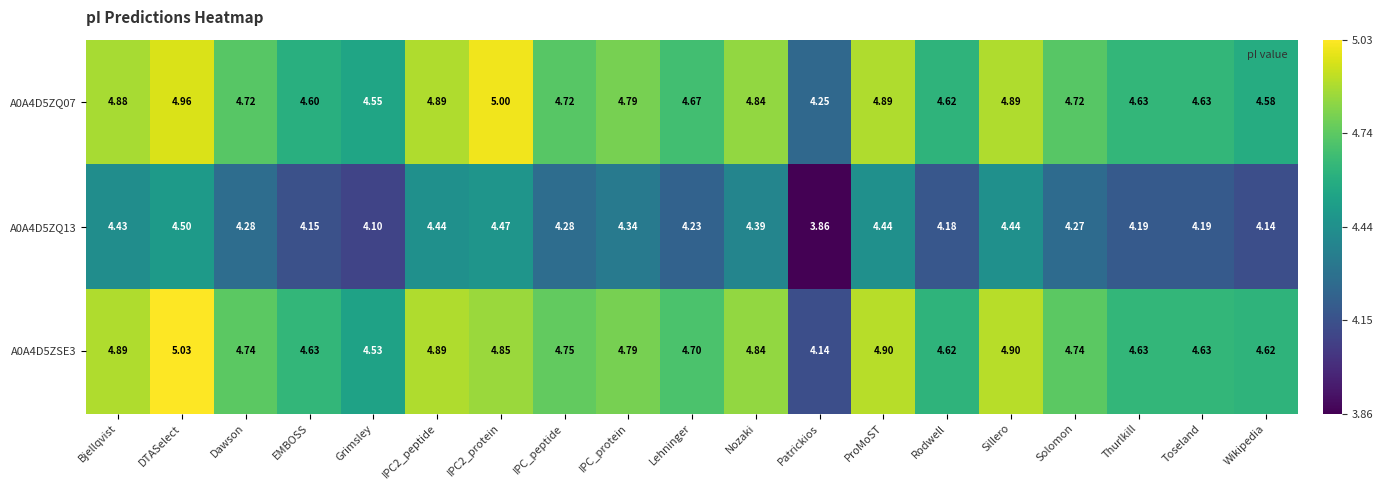

Which series has the largest range (max minus min)?

A0A4D5ZSE3